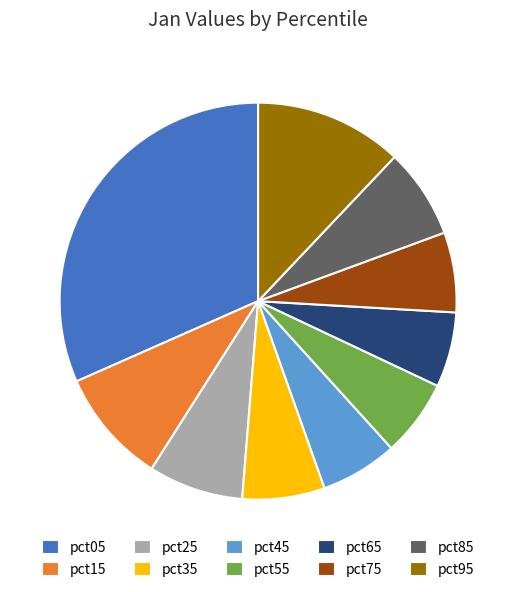

Which category has the biggest portion of the pie?

pct05